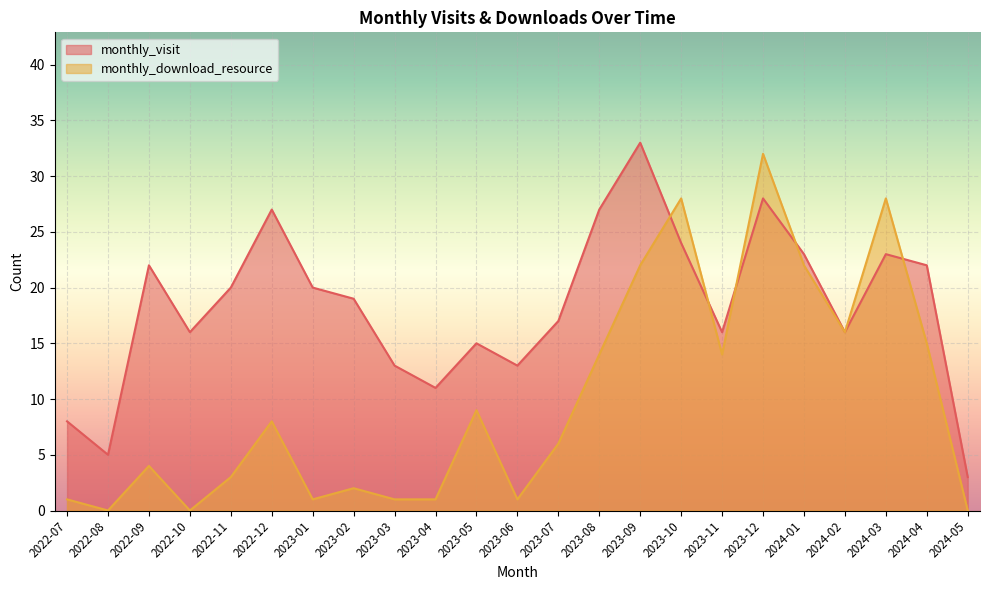

Rank the categories by monthly_visit value from lowest to highest.

2024-05, 2022-08, 2022-07, 2023-04, 2023-03, 2023-06, 2023-05, 2022-10, 2023-11, 2024-02, 2023-07, 2023-02, 2022-11, 2023-01, 2022-09, 2024-04, 2024-01, 2024-03, 2023-10, 2022-12, 2023-08, 2023-12, 2023-09